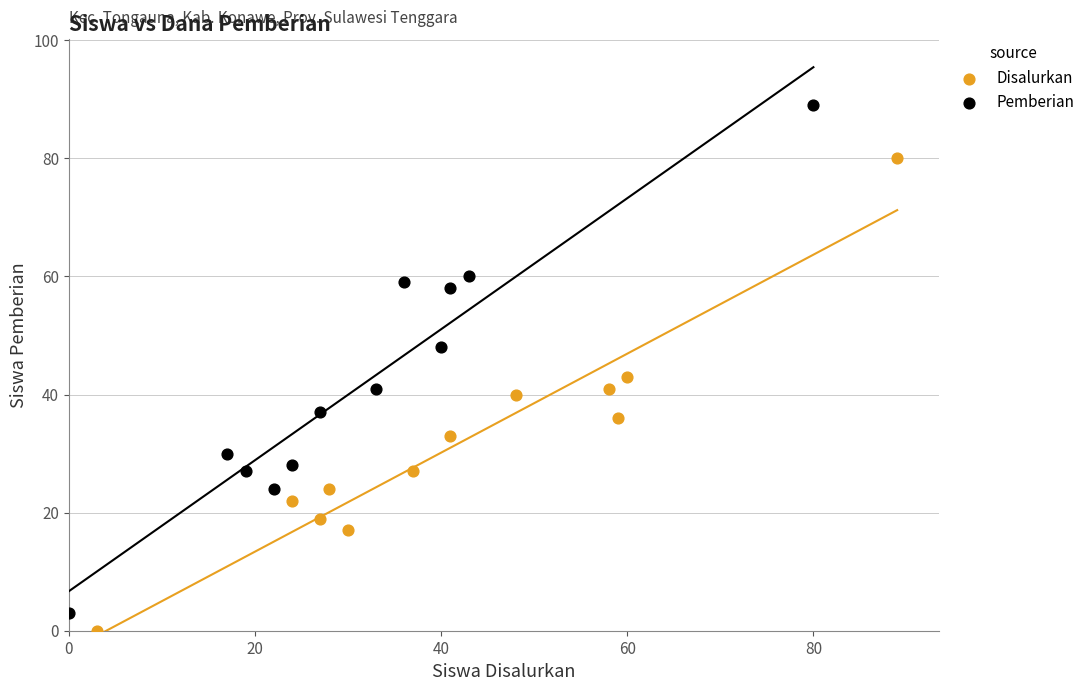

Which series has the widest spread of Y values?

Pemberian